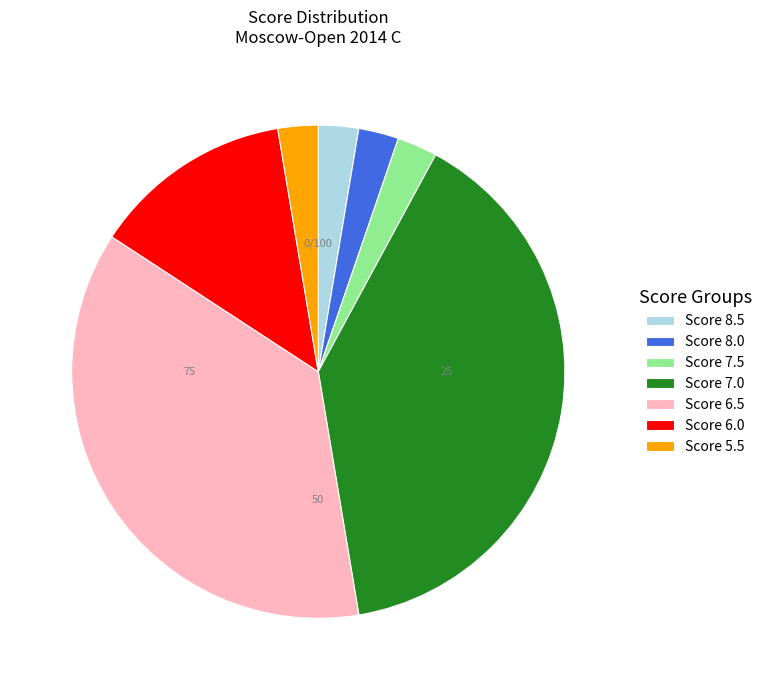

Between Score 6.0 and Score 7.0, which is larger?

Score 7.0